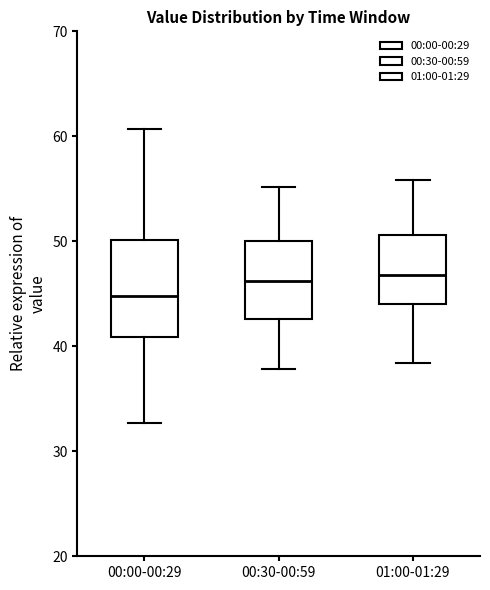

Reading left to right, read every box against the y-axis: the position of its median line, the range the box covers, and the ends of its whiskers. The values are not printed on the chart, so give them approximately, as read against the axis.

00:00-00:29: median 45, box 41 to 50, whiskers 33 to 61
00:30-00:59: median 46, box 43 to 50, whiskers 38 to 55
01:00-01:29: median 47, box 44 to 51, whiskers 38 to 56